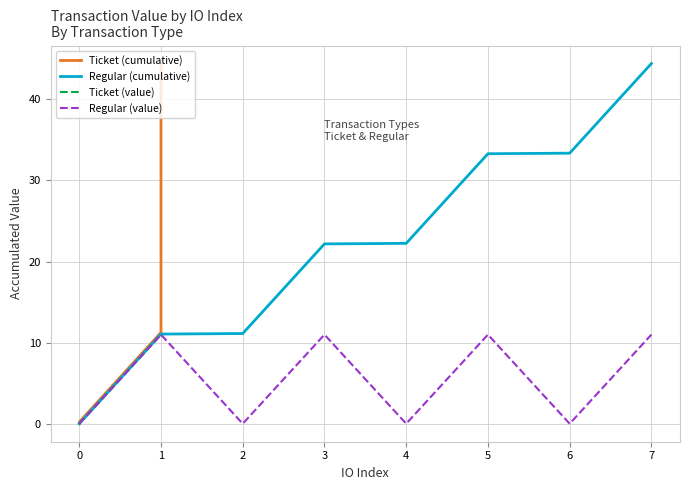

Which category has the highest value in the Regular (cumulative) series?

7